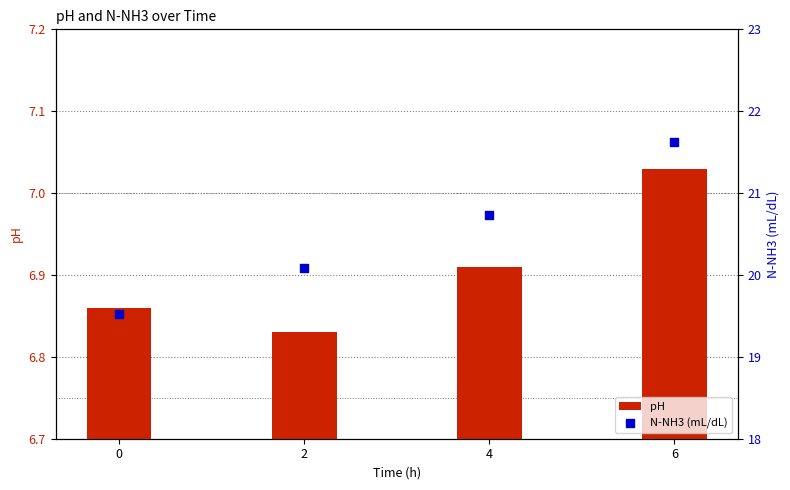

What are all the series names shown in the legend?

pH, N-NH3 (mL/dL)